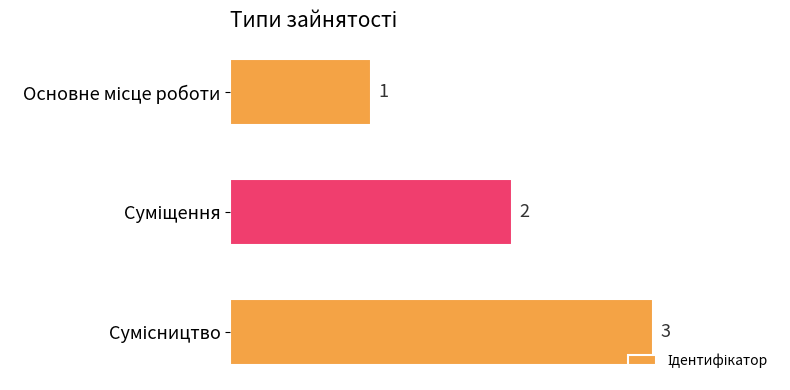

What is the value of the 2nd bar from the top?

2